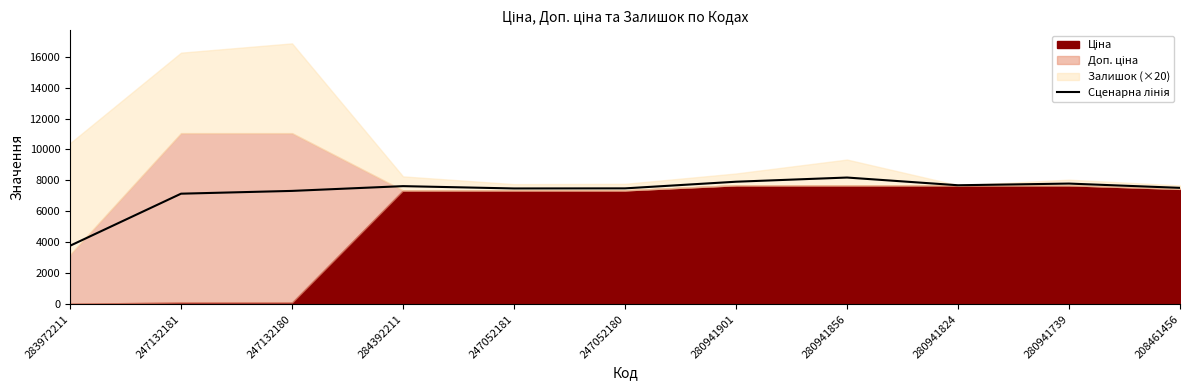

Count the number of categories in the chart.

11